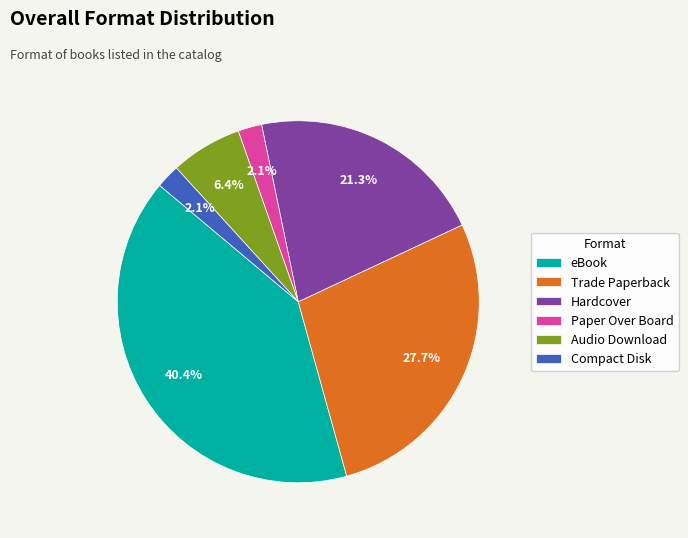

Is there a majority slice in this chart?

No